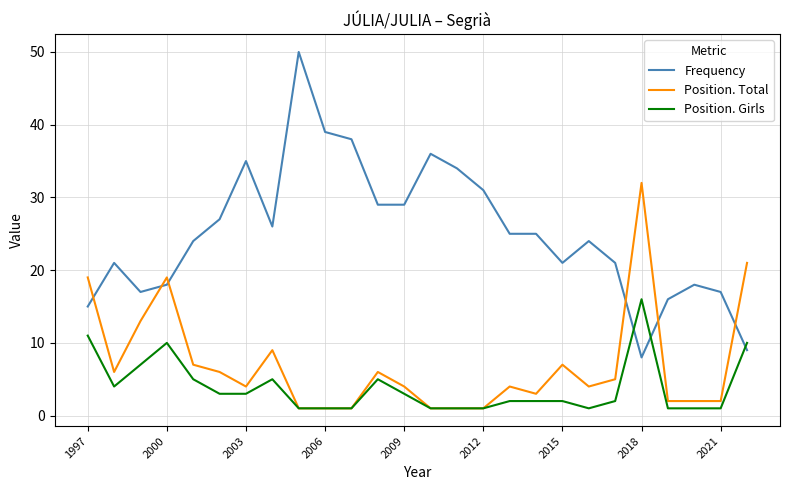

Which series has the widest spread of values?

Frequency